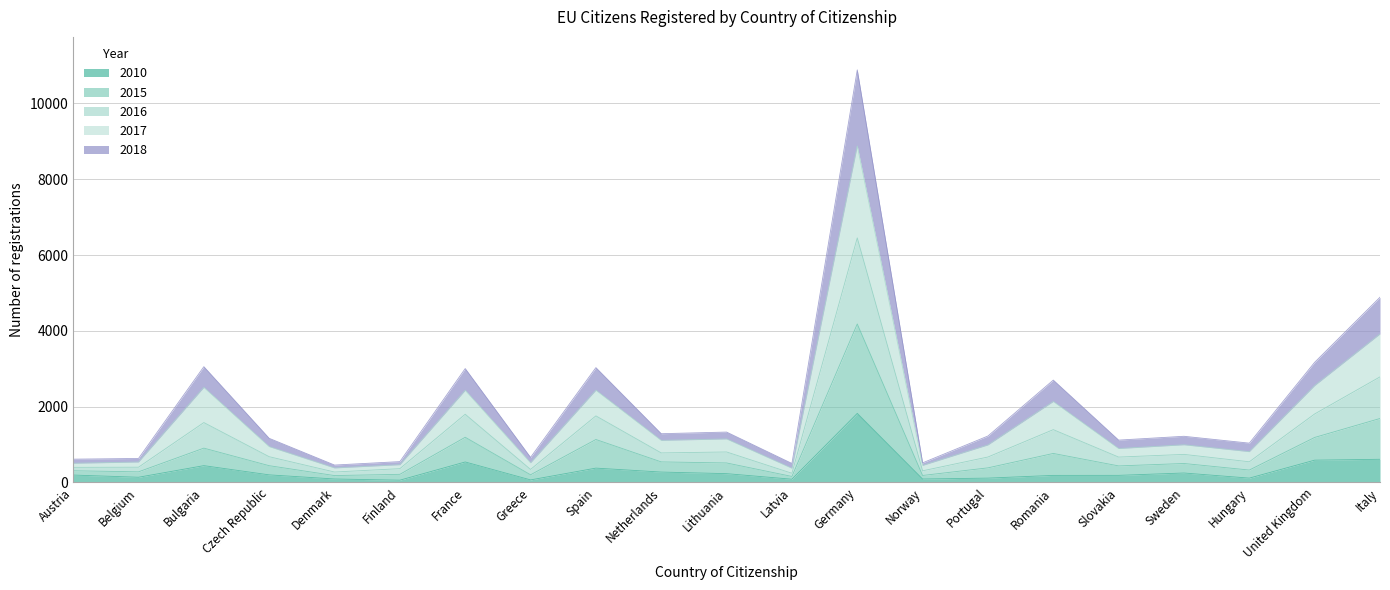

True or false: 2018 and 2015 intersect in this chart.

False